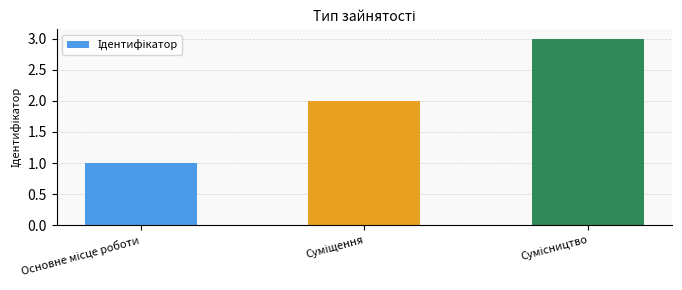

What is the sum of all values?

6